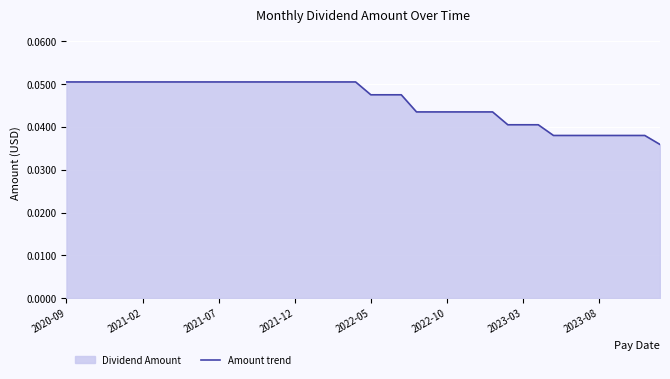

True or false: the data shows 0.0 at 22.

False